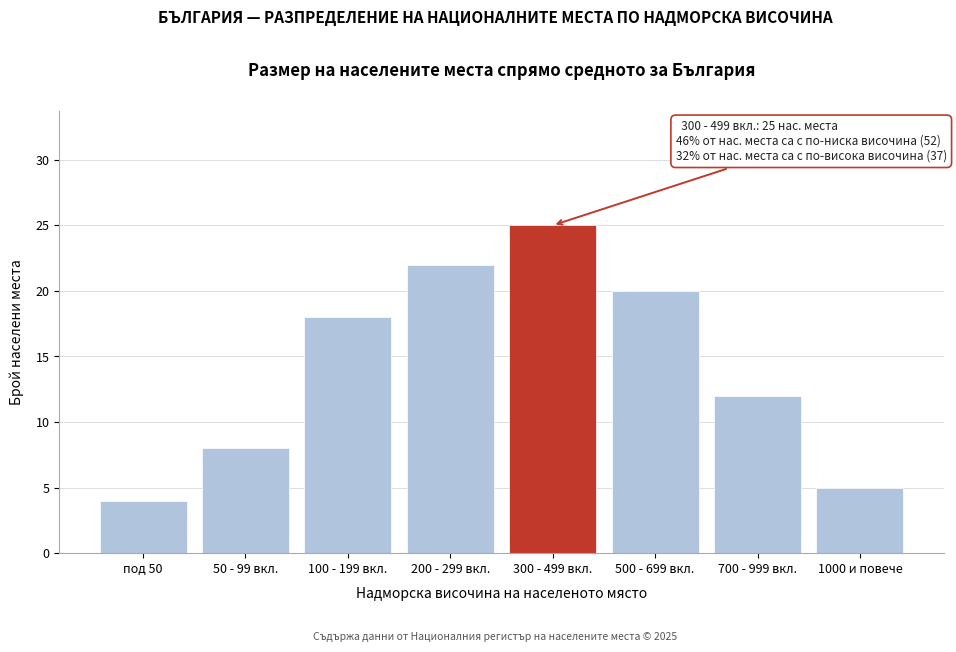

Reading right to left, extract all data points from this chart.

5	12	20	25	22	18	8	4